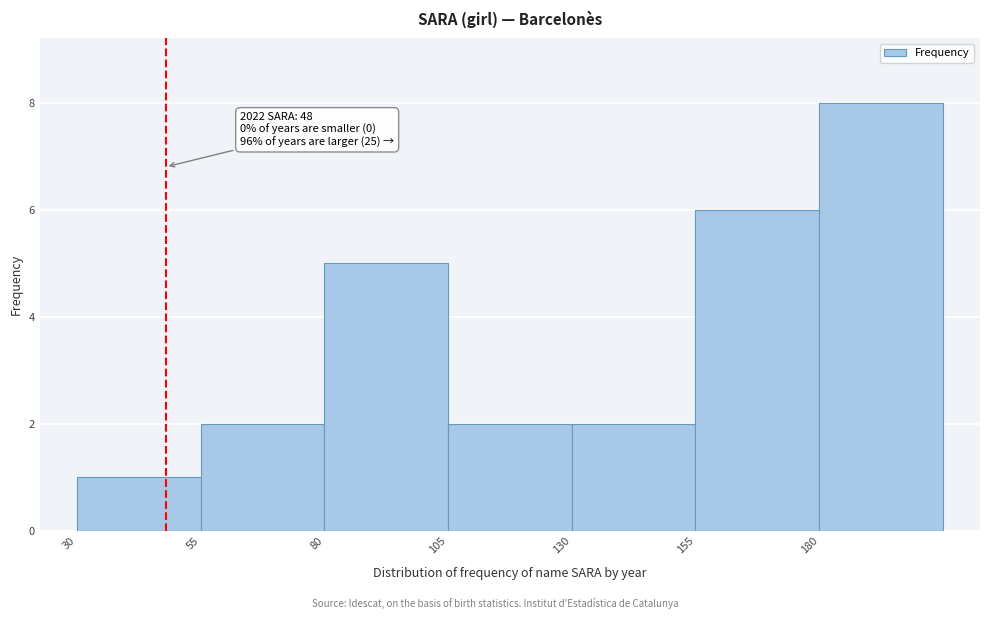

Which range on the x-axis has the tallest bar?

180 to 205